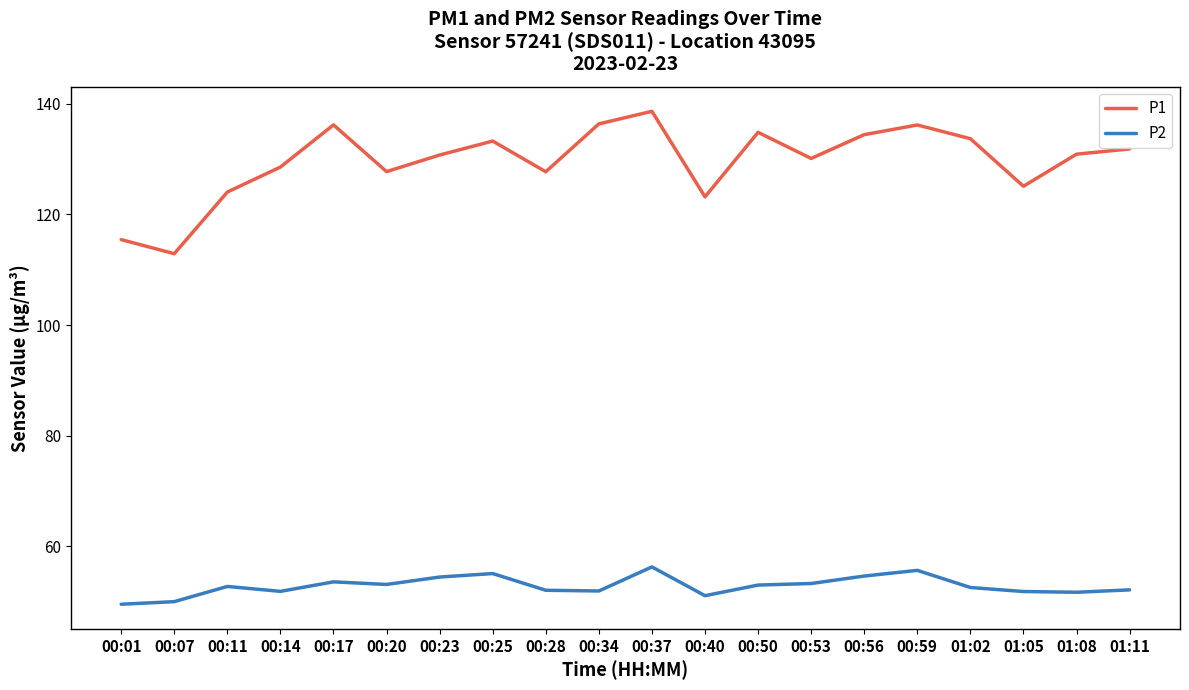

Is it true that P2 equals 13.7 at 00:59?

False